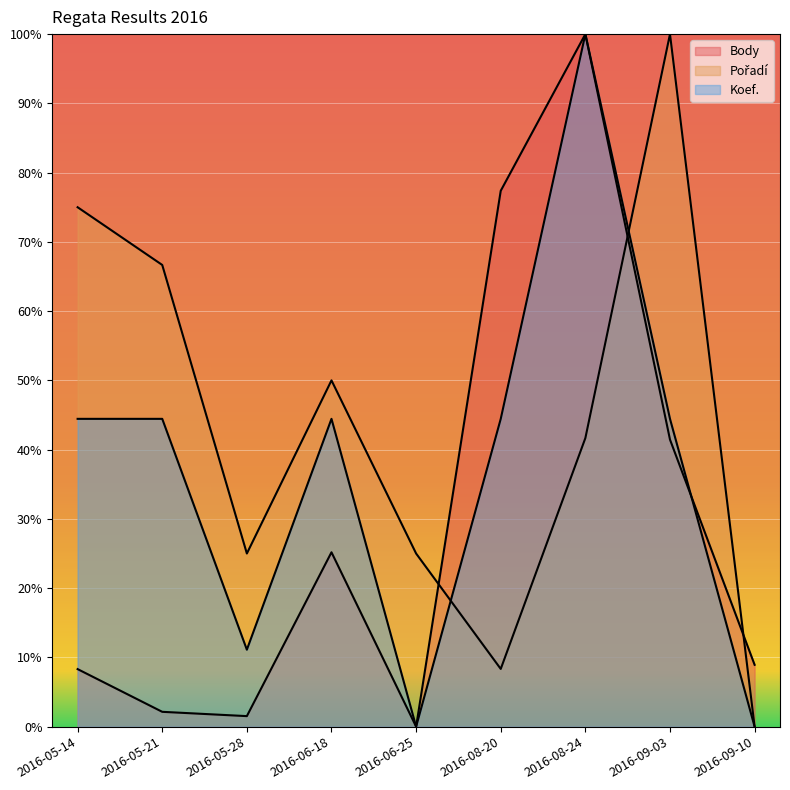

True or false: Pořadí and Body cross at least once.

True